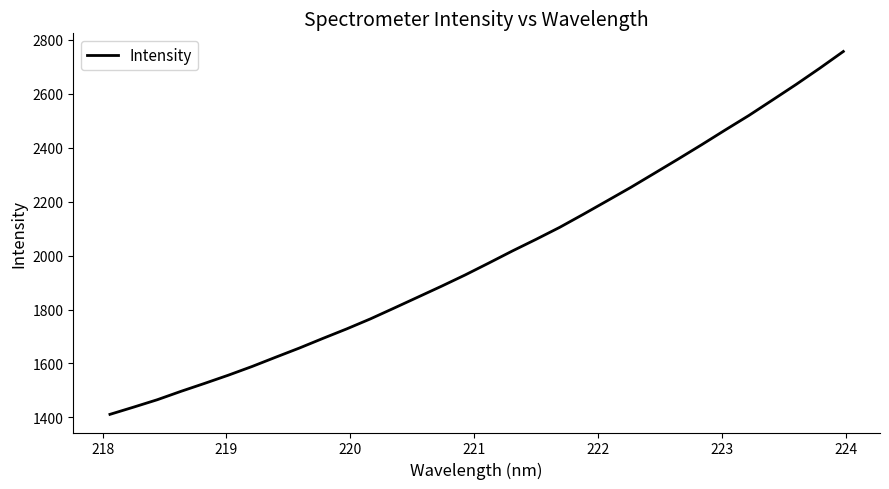

What is the difference between the maximum and minimum values?

1346.0